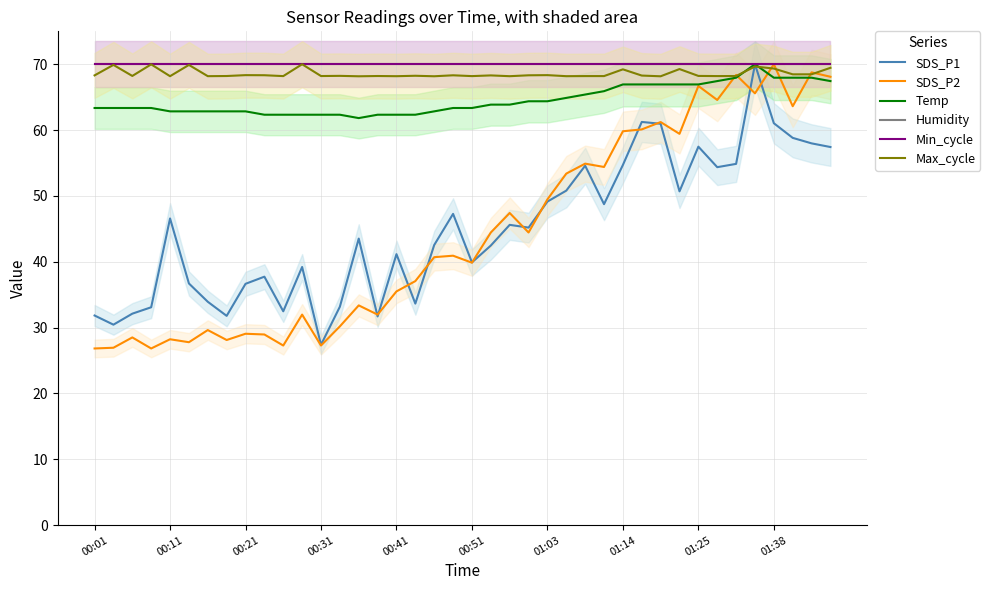

Is it true that Humidity equals 27.4 at 01:38?

False